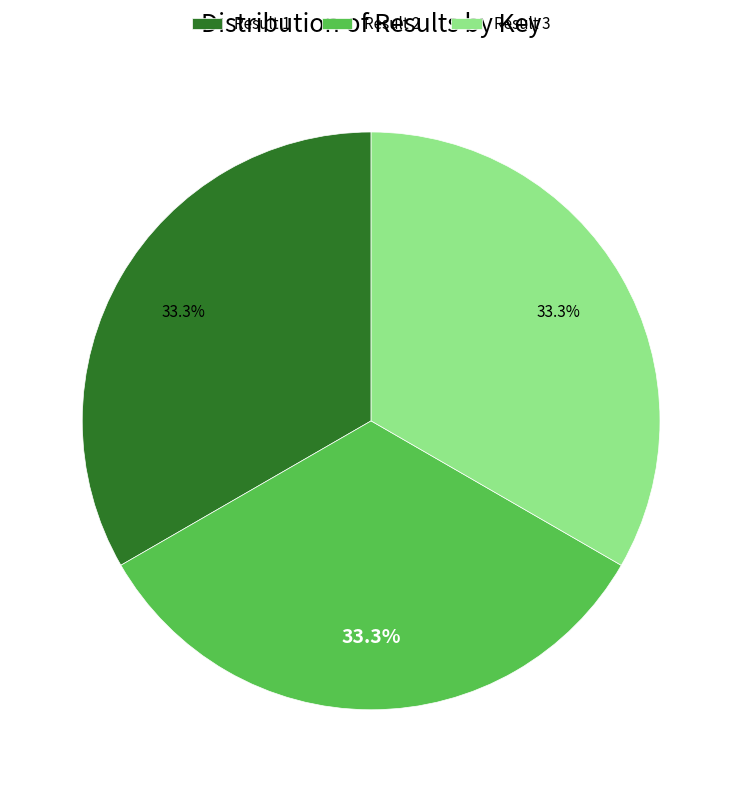

What percentage do Result 2 and Result 1 together represent?

66.7%